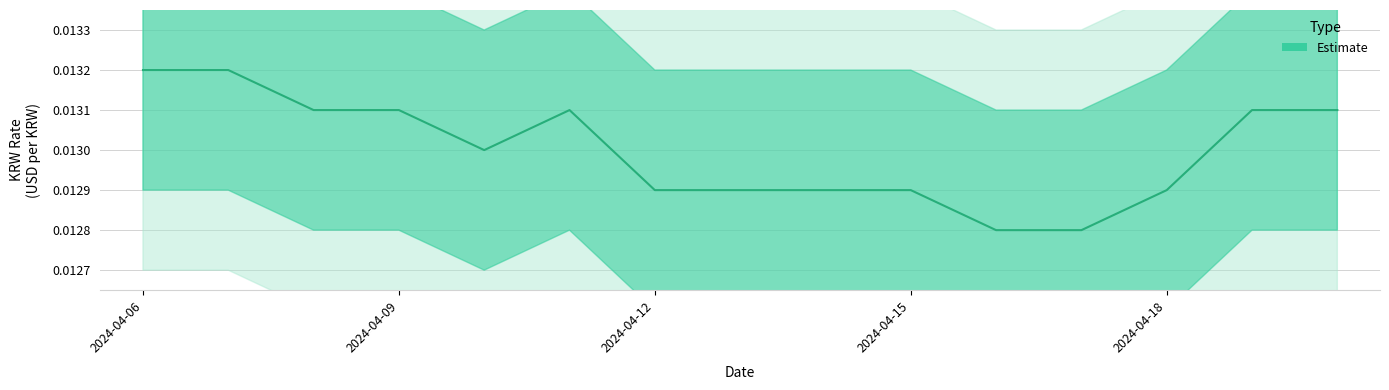

At which category does the chart reach its peak across all series?

2024-04-06